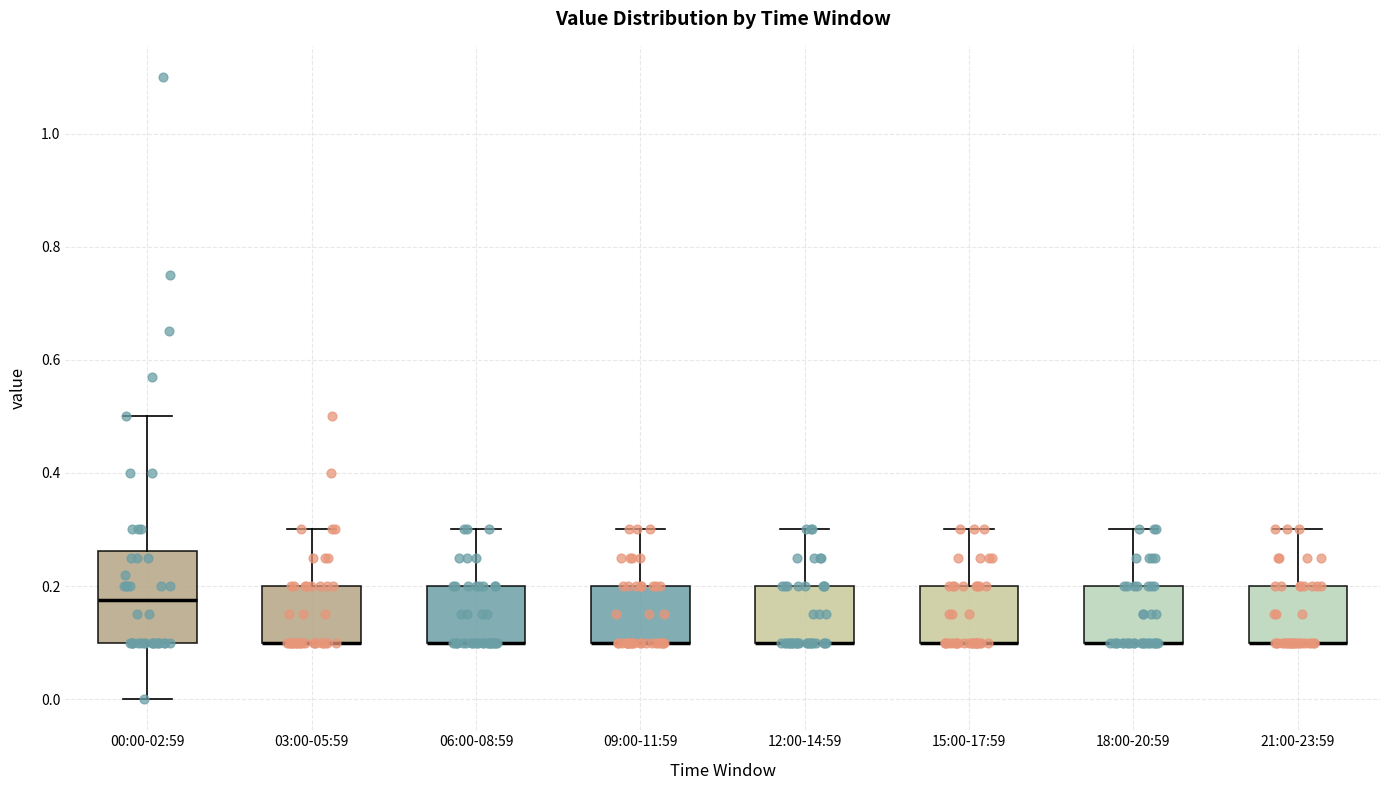

Reading left to right, transcribe this box plot: for each box, give where its median line is, the range the box spans, and where its two whiskers end, as read against the y-axis. The values are not printed on the chart, so give them approximately, as read against the axis.

00:00-02:59: median 0.18, box 0.10 to 0.26, whiskers 0.00 to 0.50
03:00-05:59: median 0.10 (drawn on the box's lower edge), box 0.10 to 0.20, whiskers 0.10 to 0.30
06:00-08:59: median 0.10 (drawn on the box's lower edge), box 0.10 to 0.20, whiskers 0.10 to 0.30
09:00-11:59: median 0.10 (drawn on the box's lower edge), box 0.10 to 0.20, whiskers 0.10 to 0.30
12:00-14:59: median 0.10 (drawn on the box's lower edge), box 0.10 to 0.20, whiskers 0.10 to 0.30
15:00-17:59: median 0.10 (drawn on the box's lower edge), box 0.10 to 0.20, whiskers 0.10 to 0.30
18:00-20:59: median 0.10 (drawn on the box's lower edge), box 0.10 to 0.20, whiskers 0.10 to 0.30
21:00-23:59: median 0.10 (drawn on the box's lower edge), box 0.10 to 0.20, whiskers 0.10 to 0.30